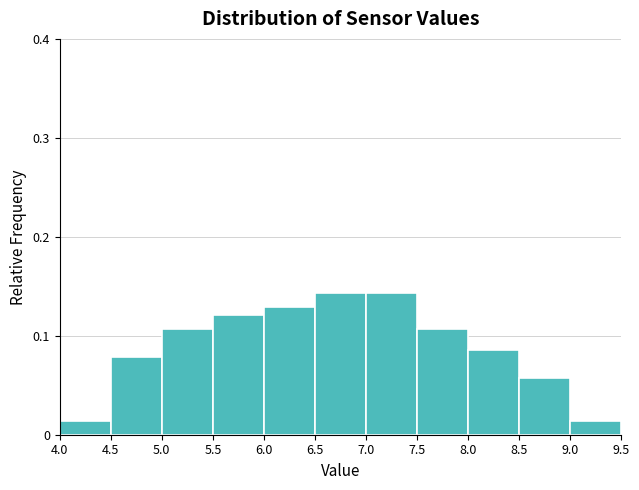

Reading left to right, transcribe this chart: for each bar, give the range it covers on the x-axis and its height. The values are not printed on the chart, so give them approximately, as read against the axis.

4.0 to 4.5: 0.01
4.5 to 5.0: 0.08
5.0 to 5.5: 0.11
5.5 to 6.0: 0.12
6.0 to 6.5: 0.13
6.5 to 7.0: 0.14
7.0 to 7.5: 0.14
7.5 to 8.0: 0.11
8.0 to 8.5: 0.09
8.5 to 9.0: 0.06
9.0 to 9.5: 0.01